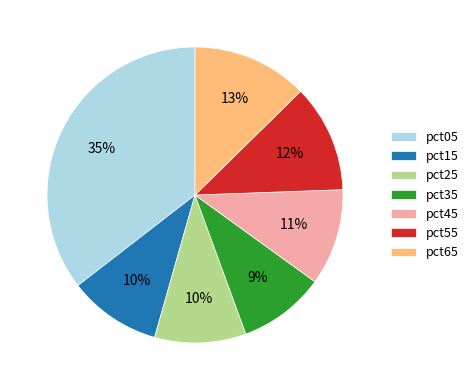

Do pct25 and pct35 together represent more than half of the pie?

No